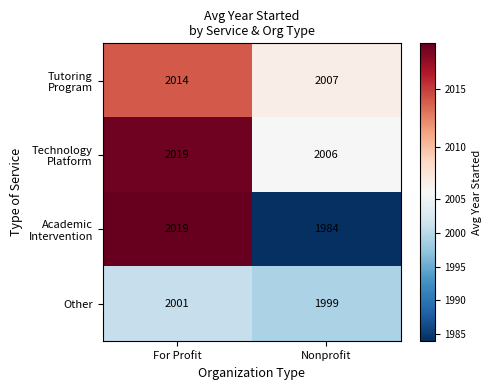

What is the average value of the Other series?

2000